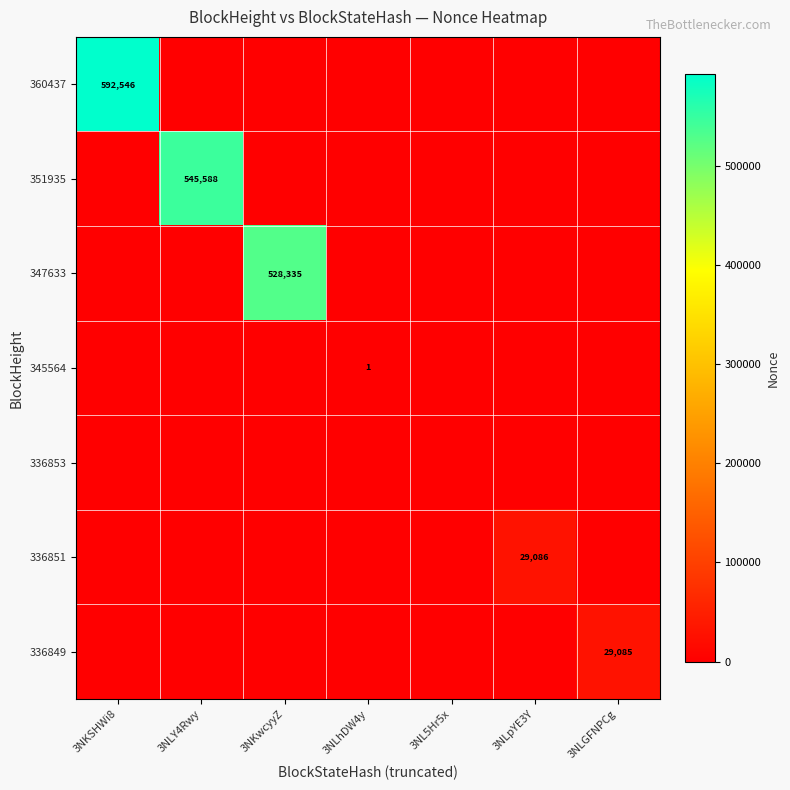

List the labels in order of 336849 value, smallest first.

3NKSHWi8, 3NLY4Rwy, 3NKwcyyZ, 3NLhDW4y, 3NL5Hr5x, 3NLpYE3Y, 3NLGFNPCg